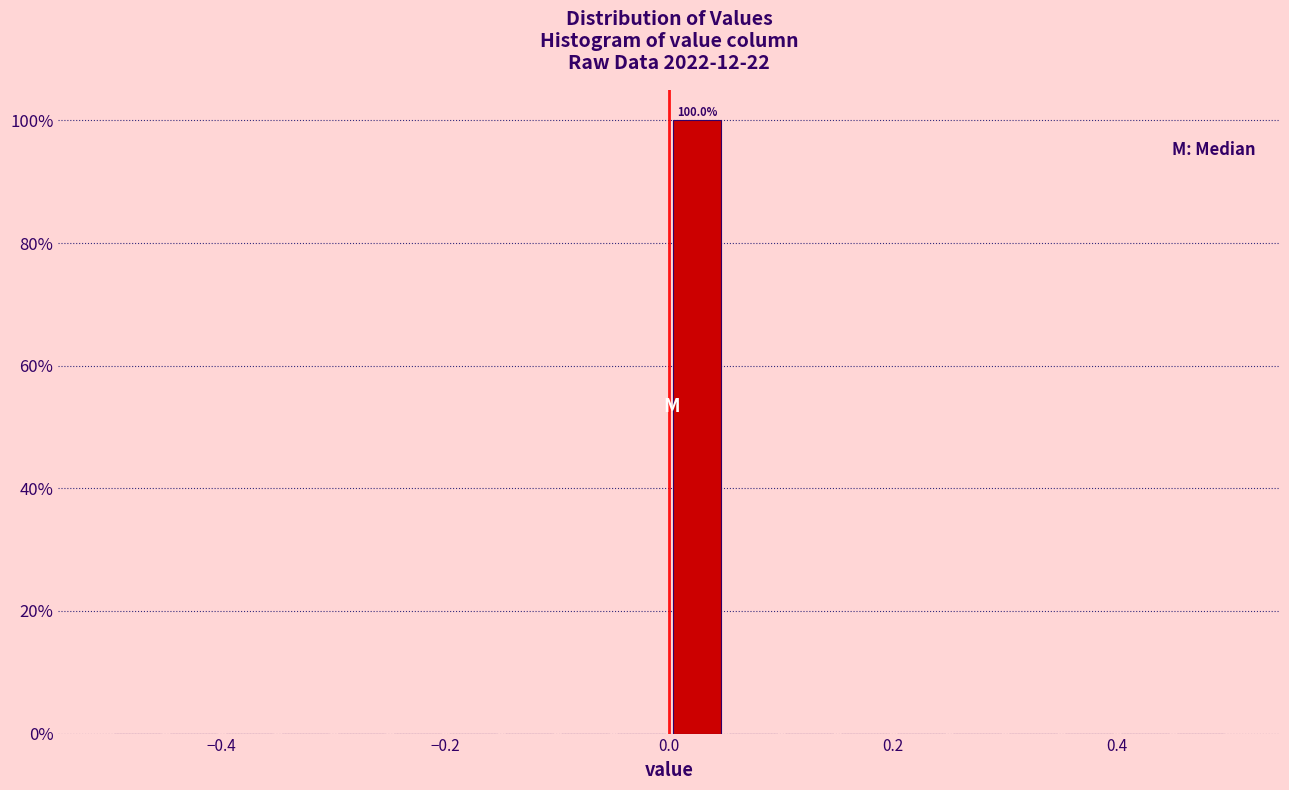

Read against the x-axis, roughly where is the centre of the tallest bar?

0.02